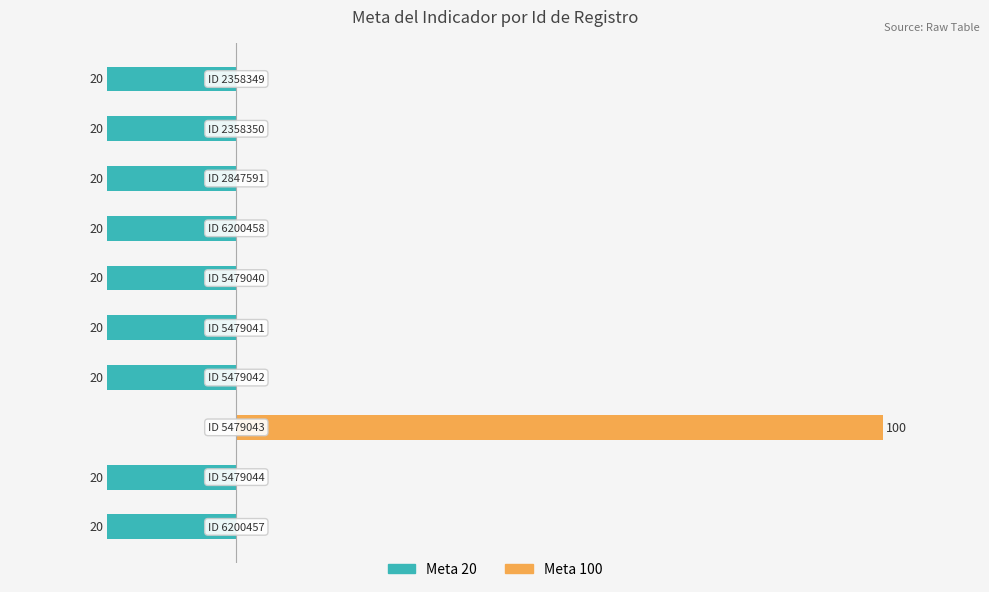

What is the sum of all Meta 100 values?

100